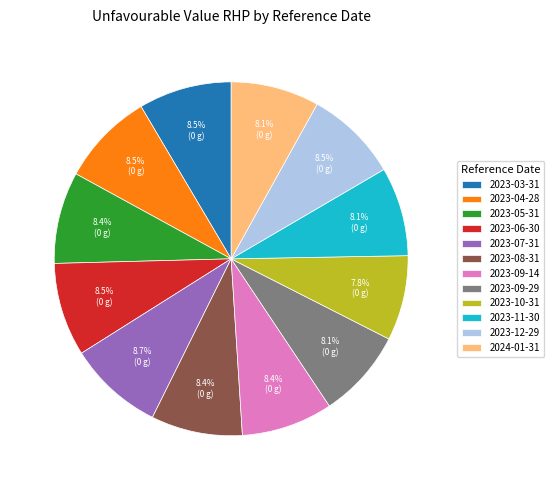

Approximately how many times larger is the value at 2024-01-31 compared to 2023-09-29?

1.0